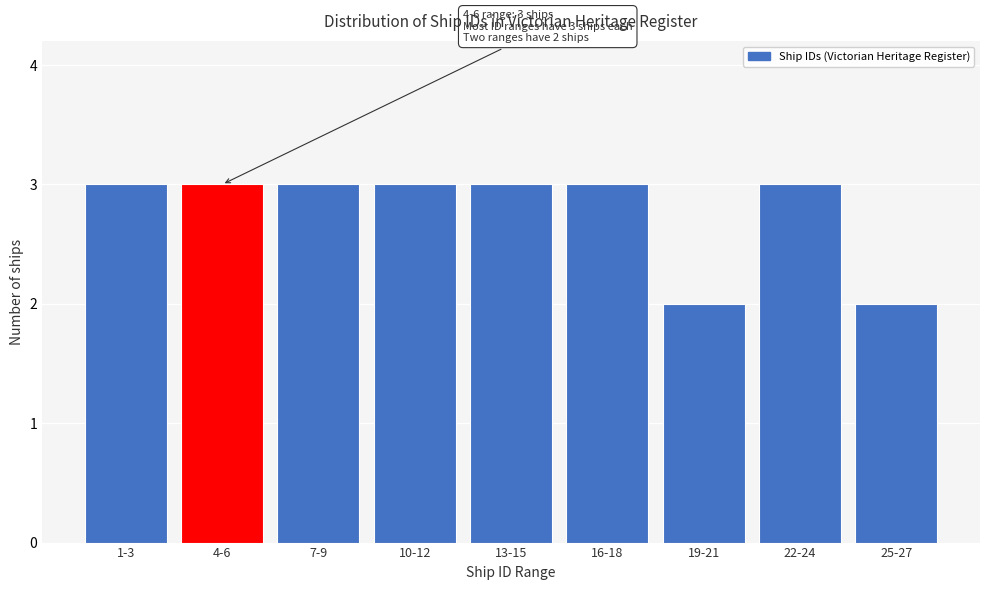

Reading left to right, what are all the values shown in this chart?

1-3=3	4-6=3	7-9=3	10-12=3	13-15=3	16-18=3	19-21=2	22-24=3	25-27=2